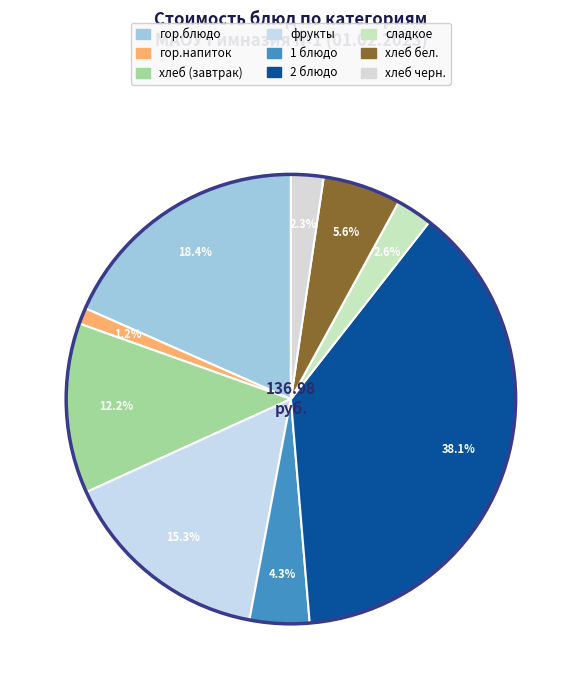

How many segments does this pie chart have?

9